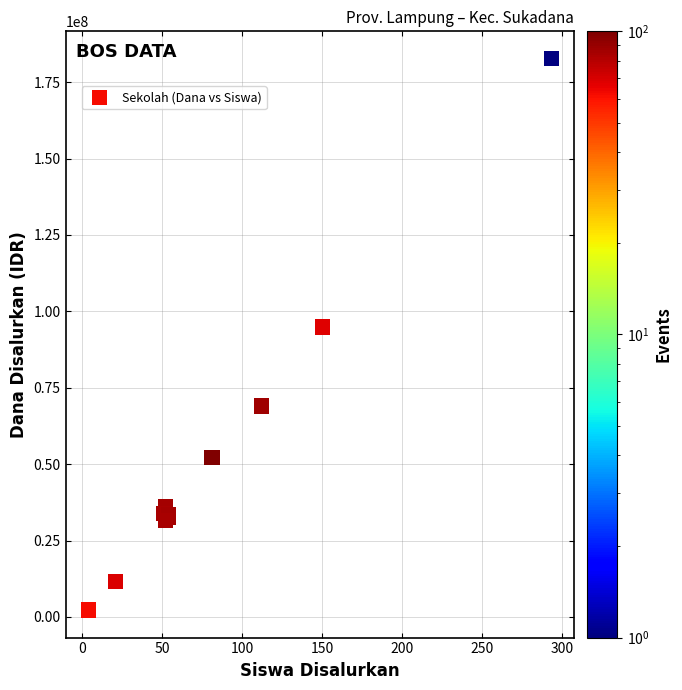

What Y value in the scatter plot is closest to 92437500?

94875000